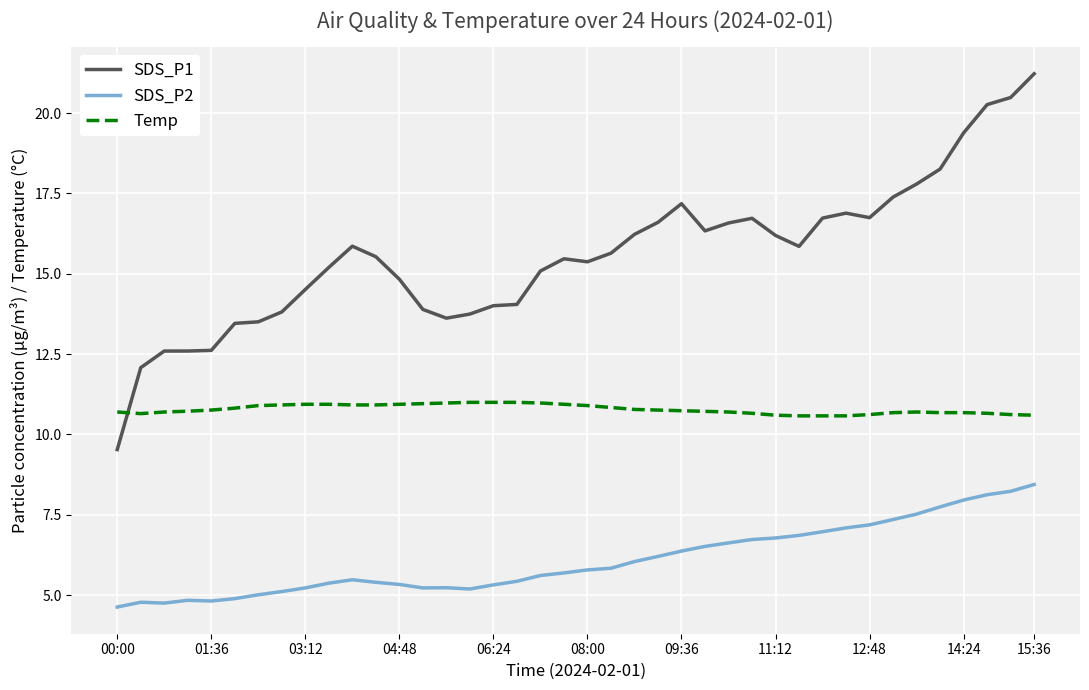

Is this an area chart (filled region under the line)?

No